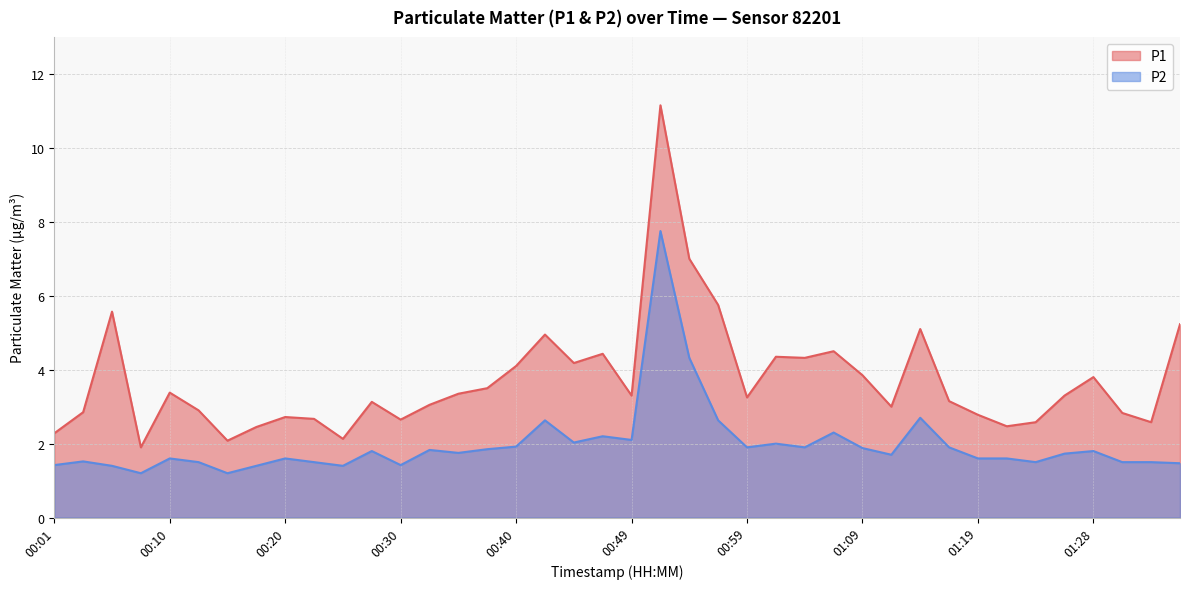

Reading right to left, extract all data points from this chart.

P1: 5.2	2.6	2.8	3.8	3.3	2.6	2.5	2.8	3.1	5.1	3.0	3.9	4.5	4.3	4.3	3.2	5.8	7.0	11.2	3.3	4.4	4.2	5.0	4.1	3.5	3.4	3.0	2.6	3.1	2.1	2.7	2.7	2.5	2.1	2.9	3.4	1.9	5.6	2.9	2.3
P2: 1.5	1.5	1.5	1.8	1.7	1.5	1.6	1.6	1.9	2.7	1.7	1.9	2.3	1.9	2.0	1.9	2.6	4.3	7.8	2.1	2.2	2.0	2.6	1.9	1.9	1.8	1.8	1.4	1.8	1.4	1.5	1.6	1.4	1.2	1.5	1.6	1.2	1.4	1.5	1.4